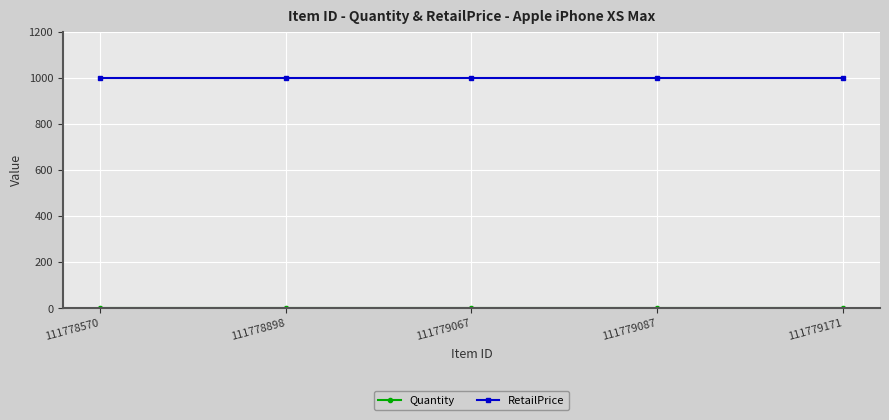

How many lines are shown in the chart?

2